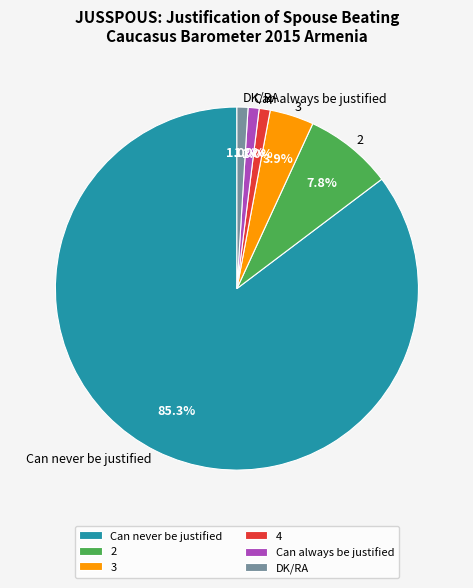

To the nearest percent, what is the difference between the largest and smallest slice percentages?

84%